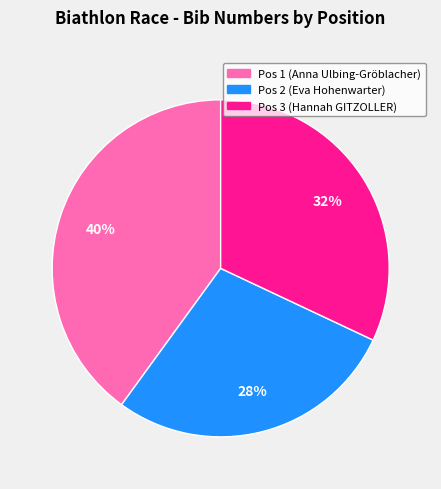

Combined, do Pos 1 (Anna Ulbing-Gröblacher) and Pos 3 (Hannah GITZOLLER) account for over 50%?

Yes